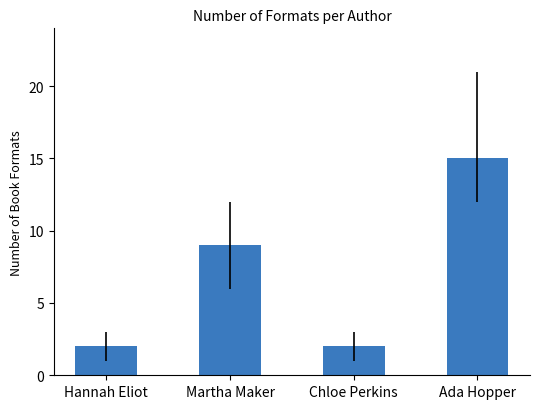

Are the bars grouped side by side (vs. stacked)?

No